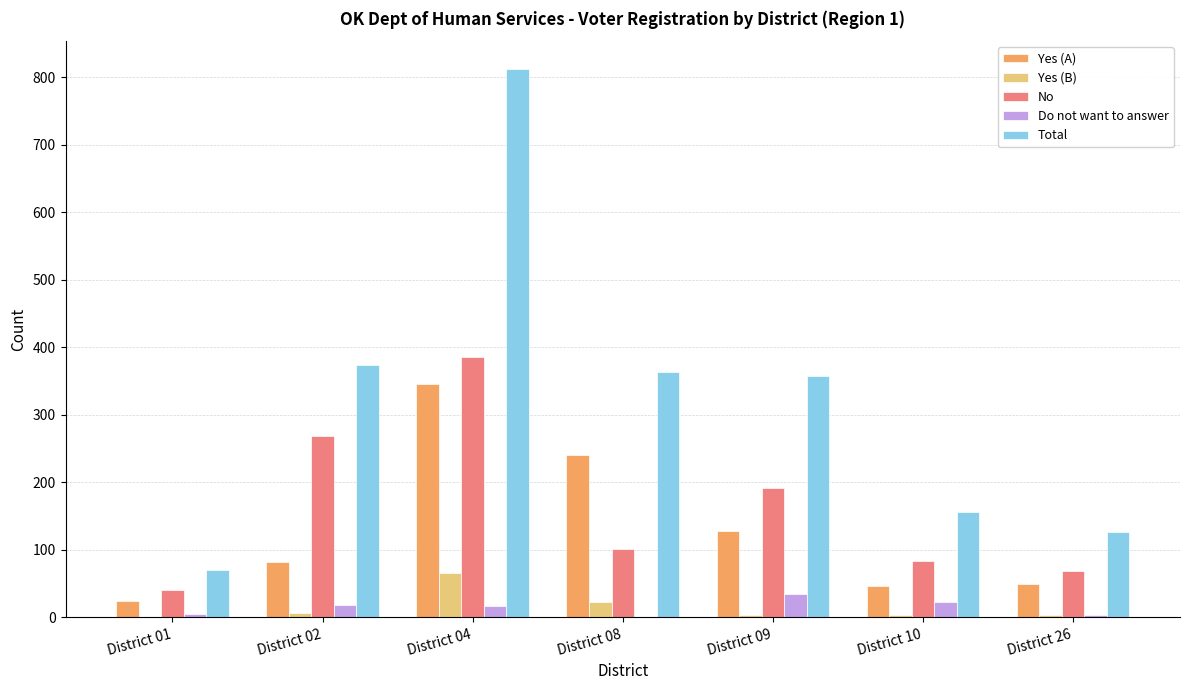

Which category has the highest value in the Yes (B) series?

District 04